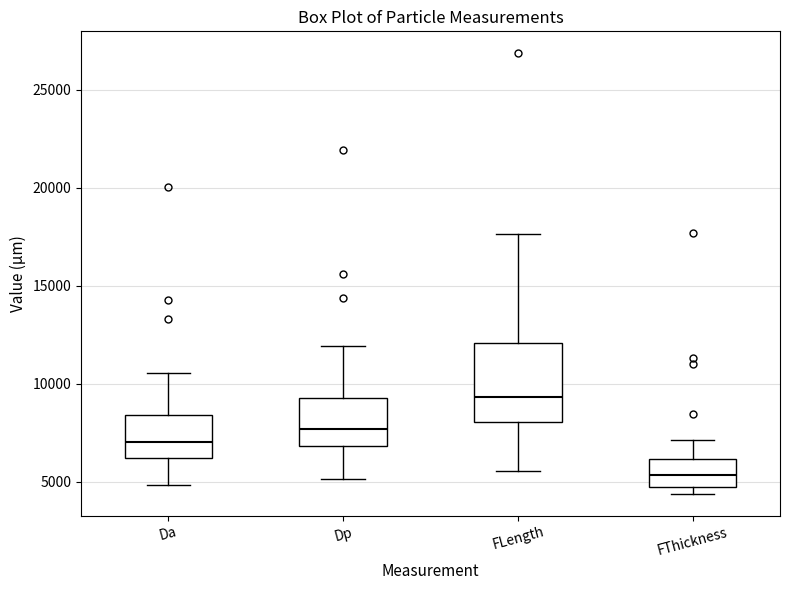

Which box's median line is the lowest?

FThickness